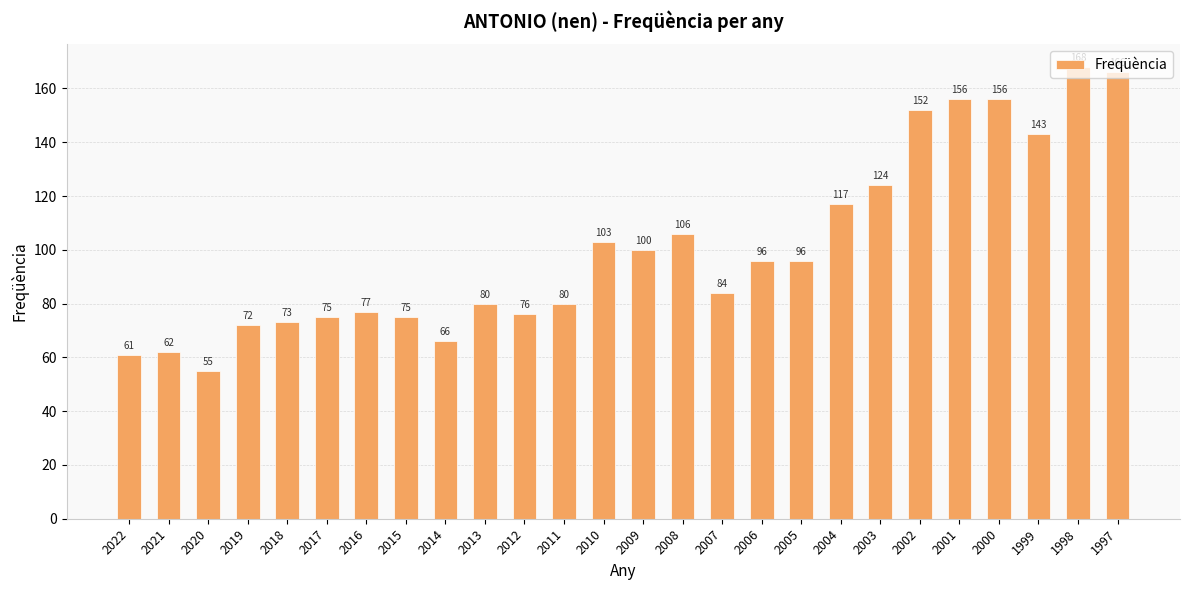

What is the value of the 6th bar from the left?

75